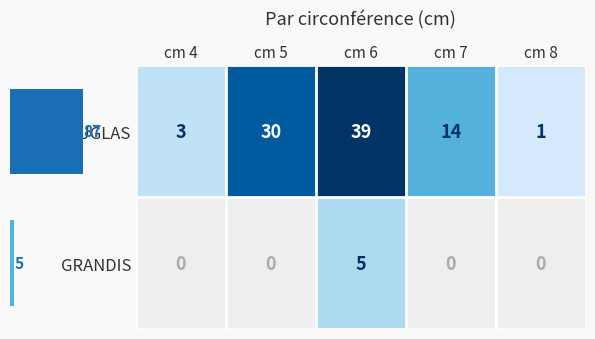

Between cm 4 and cm 6, which series saw the biggest shift?

row_0